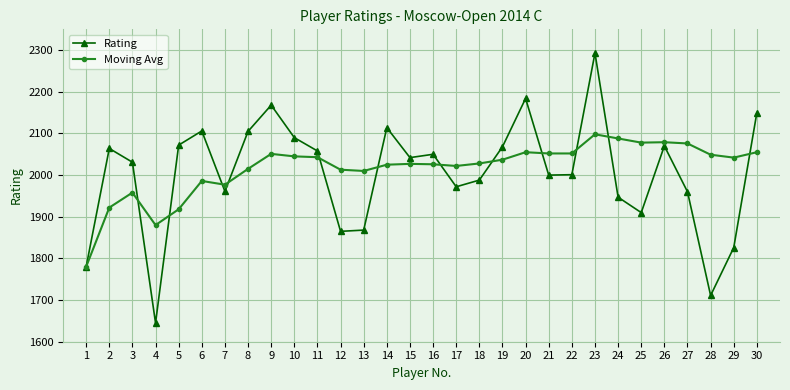

List the series in order of their peak value, highest first.

Rating, Moving Avg